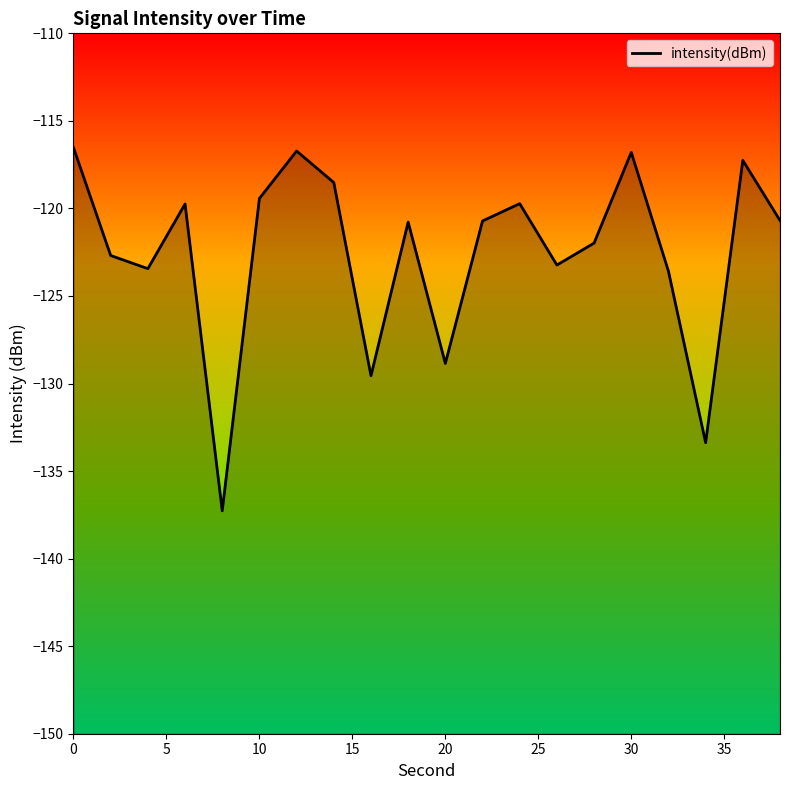

What is the smallest value displayed?

-137.3